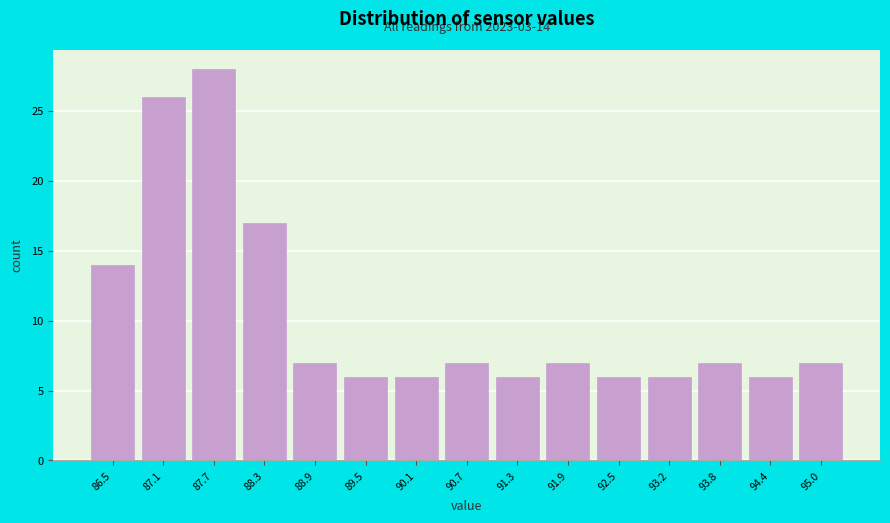

Reading right to left, transcribe all the data shown in this chart.

7	6	7	6	6	7	6	7	6	6	7	17	28	26	14